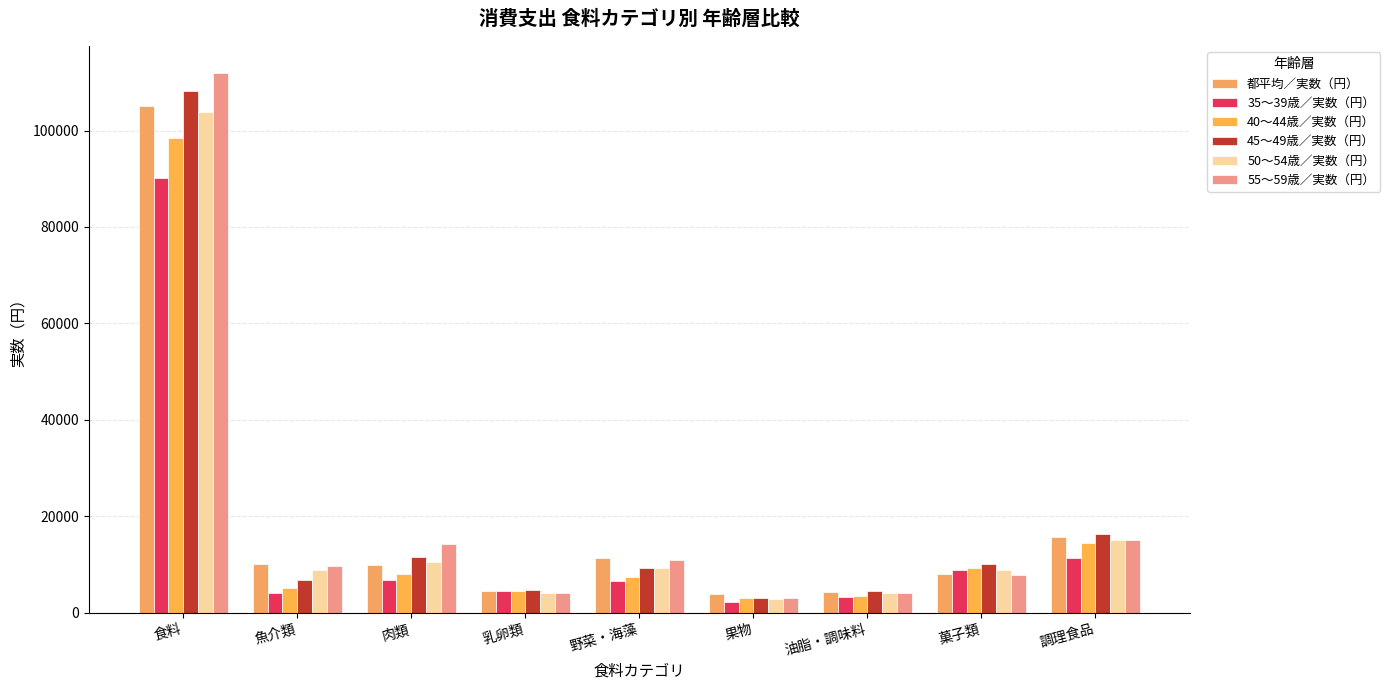

What are all the series names shown in the legend?

都平均／実数（円）, 35～39歳／実数（円）, 40～44歳／実数（円）, 45～49歳／実数（円）, 50～54歳／実数（円）, 55～59歳／実数（円）